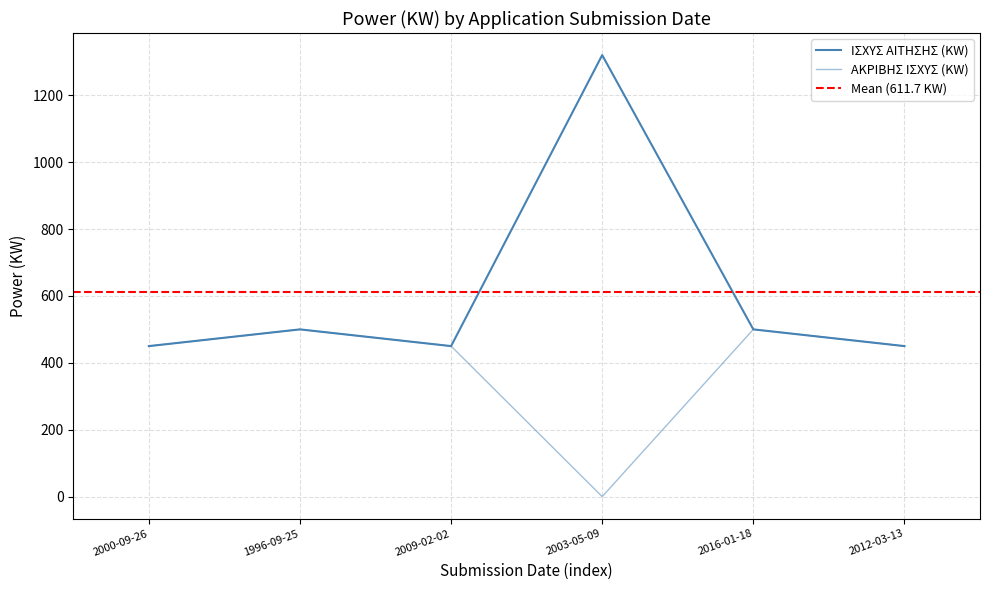

Between 1996-09-25 and 2009-02-02, which series saw the biggest shift?

ΙΣΧΥΣ ΑΙΤΗΣΗΣ (KW)